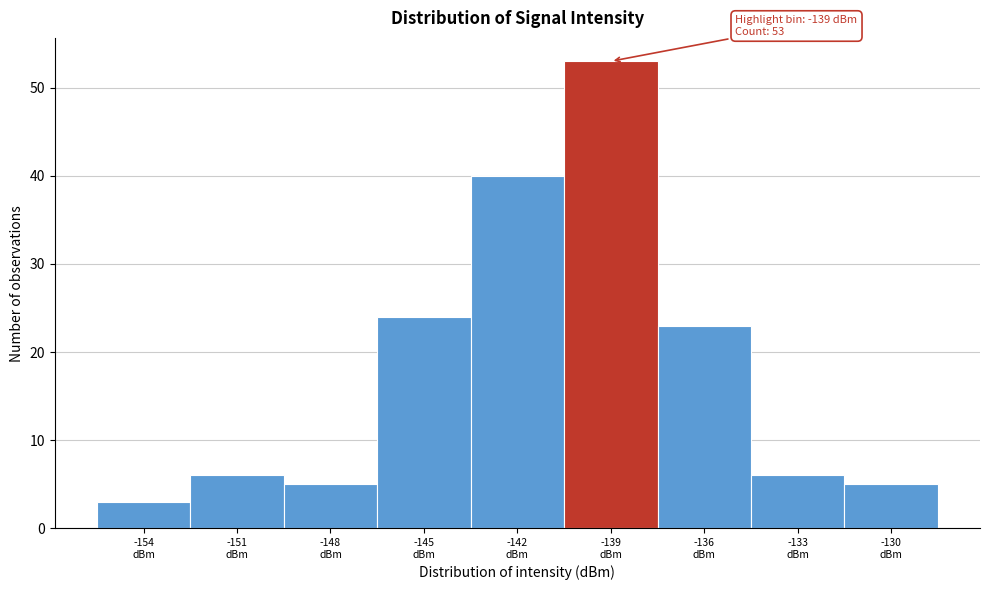

Reading left to right, list all the values displayed in this chart.

3	6	5	24	40	53	23	6	5